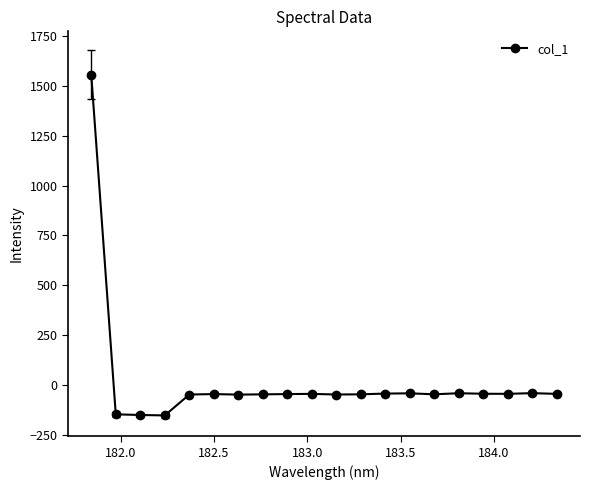

True or false: there are more than 1 points higher than both neighbors.

True